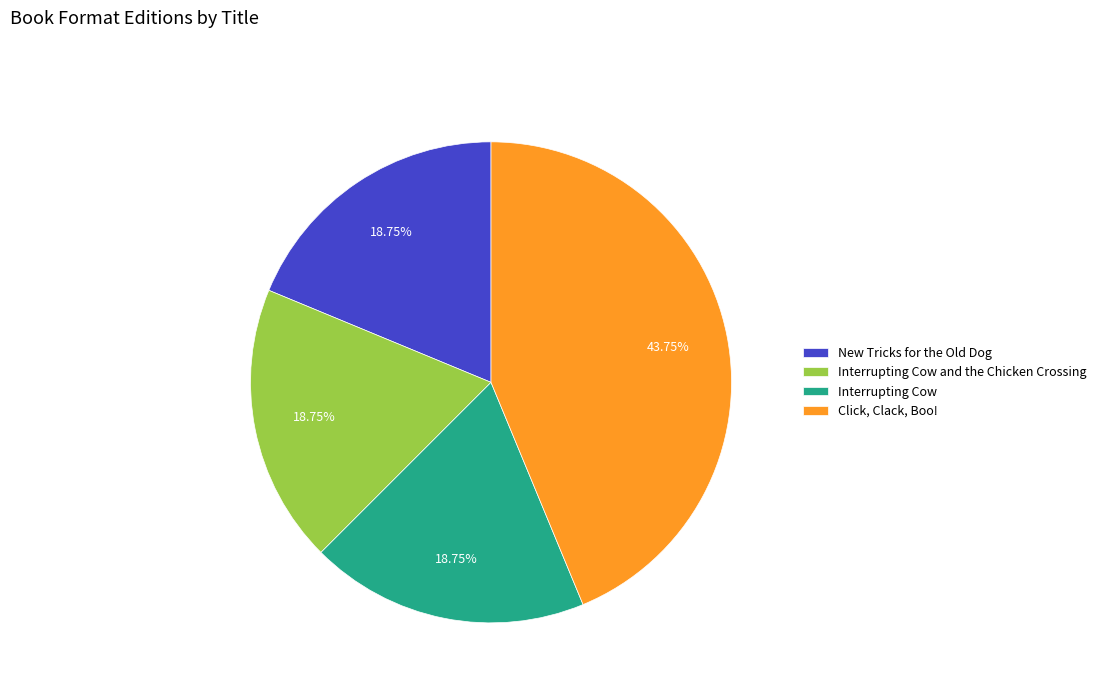

Combined, do Interrupting Cow and the Chicken Crossing and Click, Clack, Boo! account for over 50%?

Yes